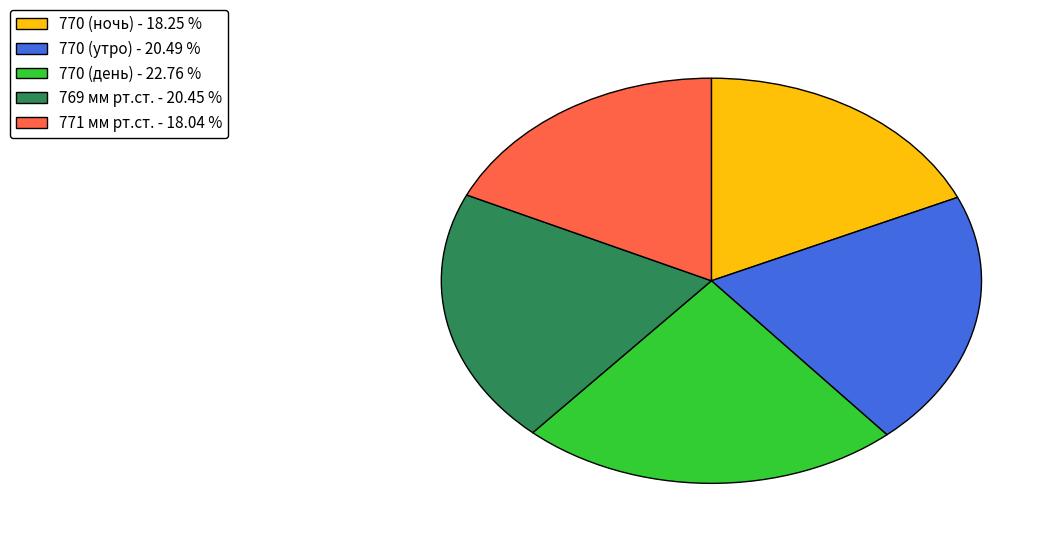

What is the largest slice in the pie chart?

770 (день) - 22.76 %